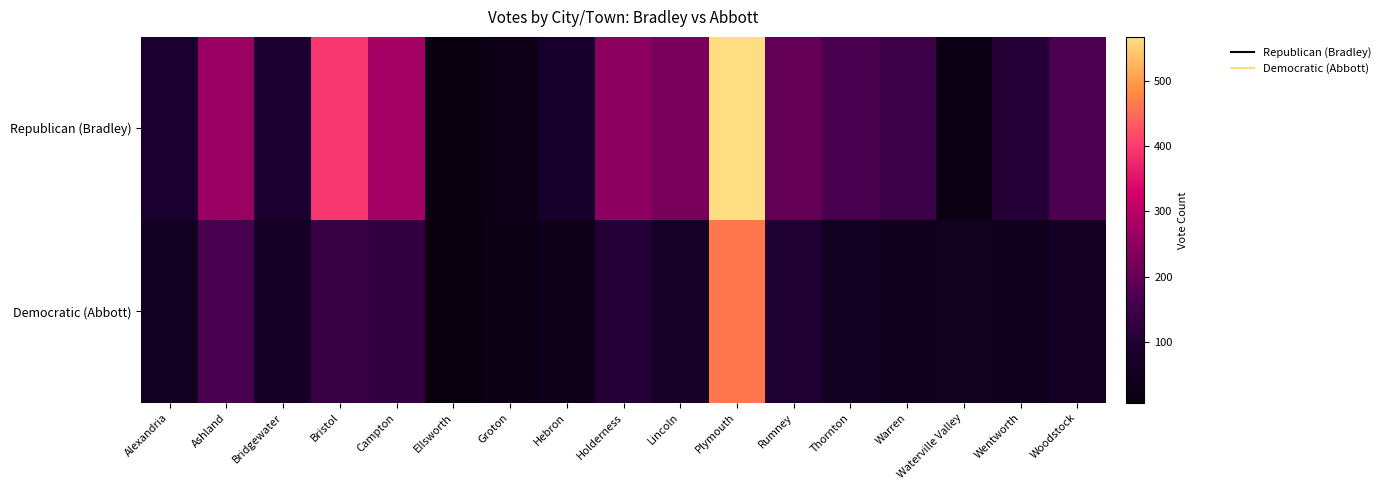

Reading left to right, list all the values displayed in this chart.

Republican (Bradley): Alexandria=87	Ashland=263	Bridgewater=94	Bristol=392	Campton=274	Ellsworth=9	Groton=24	Hebron=76	Holderness=248	Lincoln=224	Plymouth=567	Rumney=199	Thornton=164	Warren=142	Waterville Valley=22	Wentworth=104	Woodstock=169
Democratic (Abbott): Alexandria=51	Ashland=164	Bridgewater=59	Bristol=134	Campton=129	Ellsworth=7	Groton=19	Hebron=33	Holderness=105	Lincoln=64	Plymouth=463	Rumney=95	Thornton=49	Warren=41	Waterville Valley=42	Wentworth=40	Woodstock=56